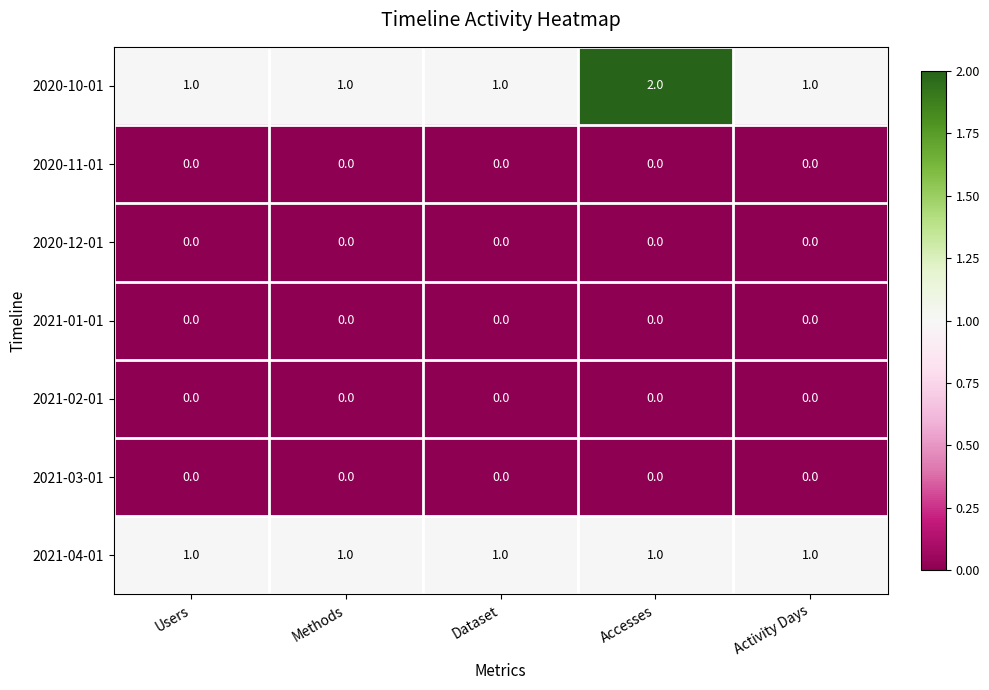

The 2021-04-01 series shows 1 at Accesses. True or false?

True